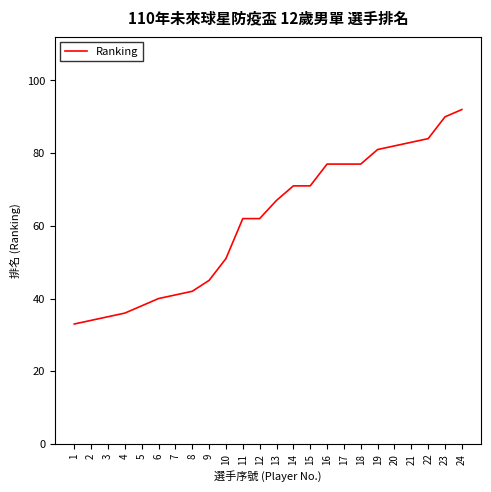

What is the minimum value shown in the chart?

33